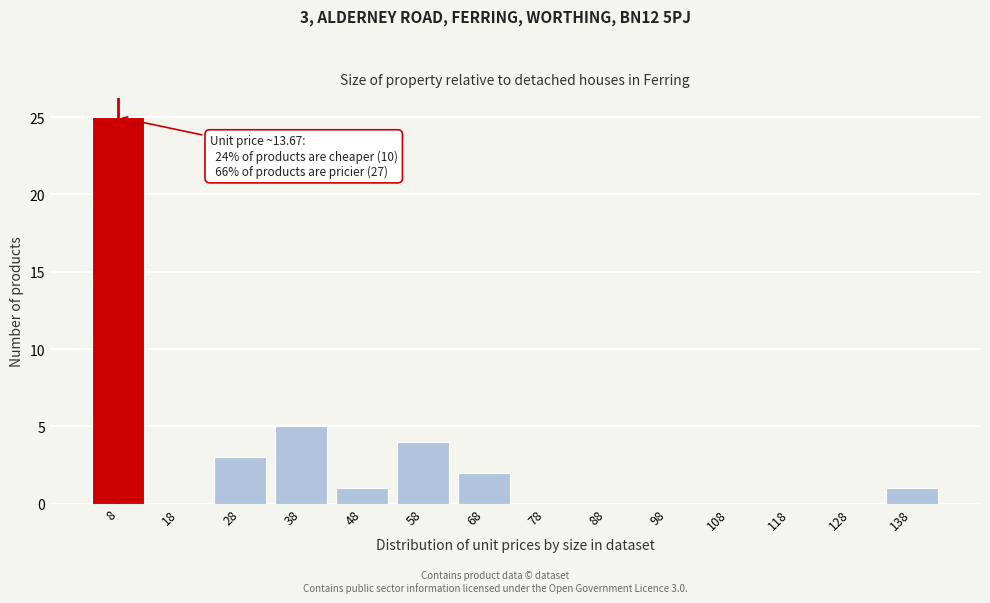

Reading right to left, what are all the values shown in this chart?

138=1	128=0	118=0	108=0	98=0	88=0	78=0	68=2	58=4	48=1	38=5	28=3	18=0	8=25